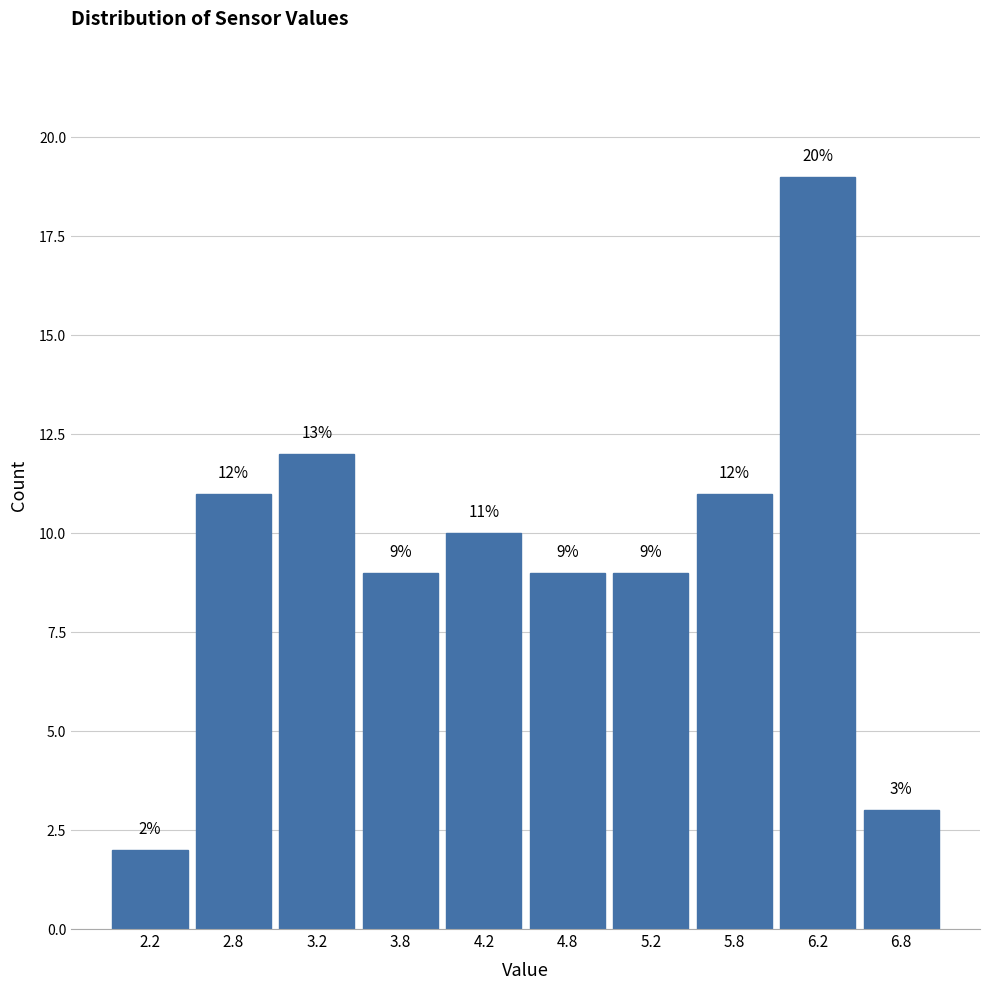

Which range on the x-axis has the tallest bar?

6.0 to 6.5